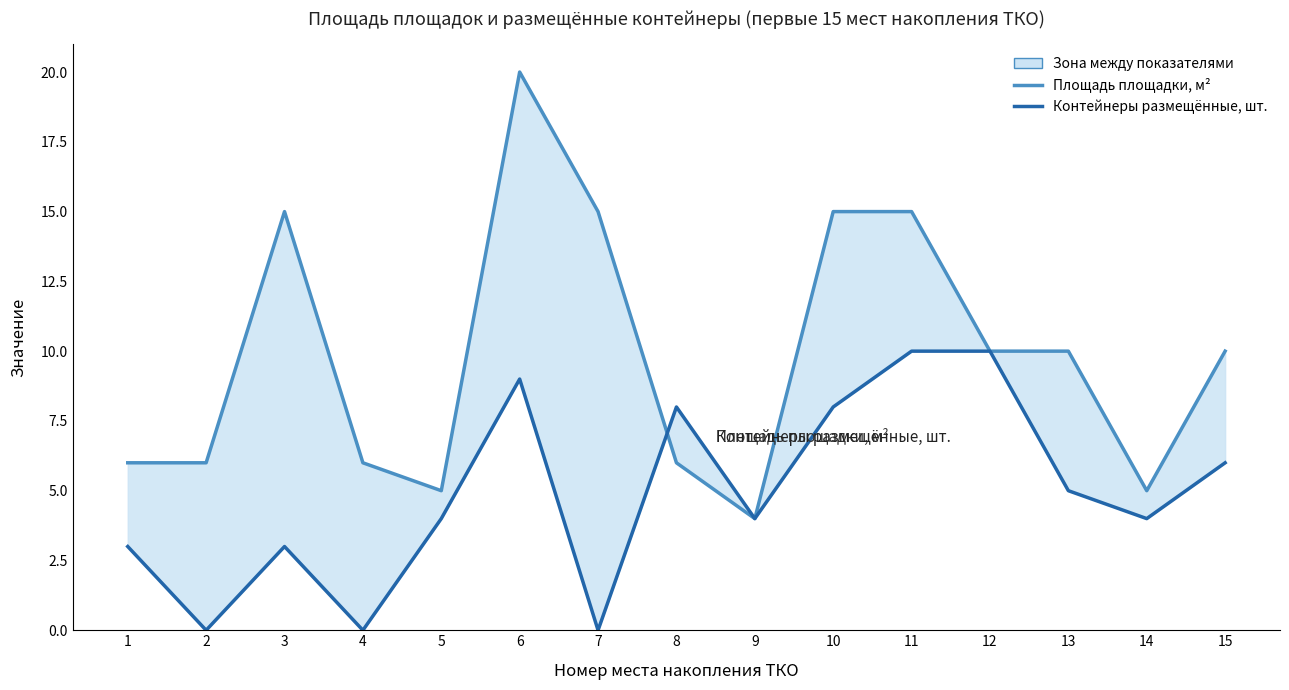

What is the total value across all series at 2?

6